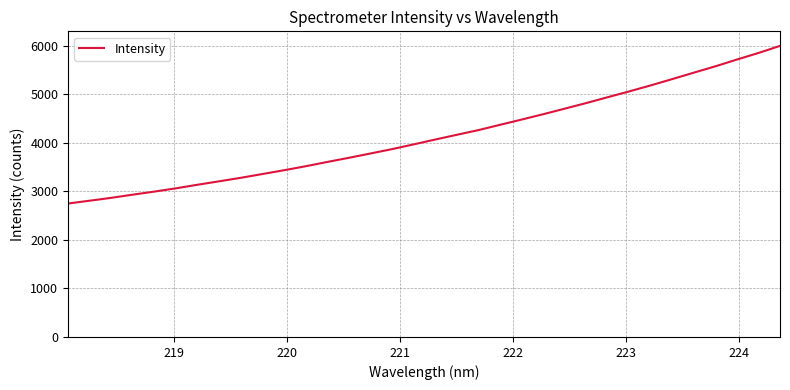

What is the minimum value shown in the chart?

2752.0